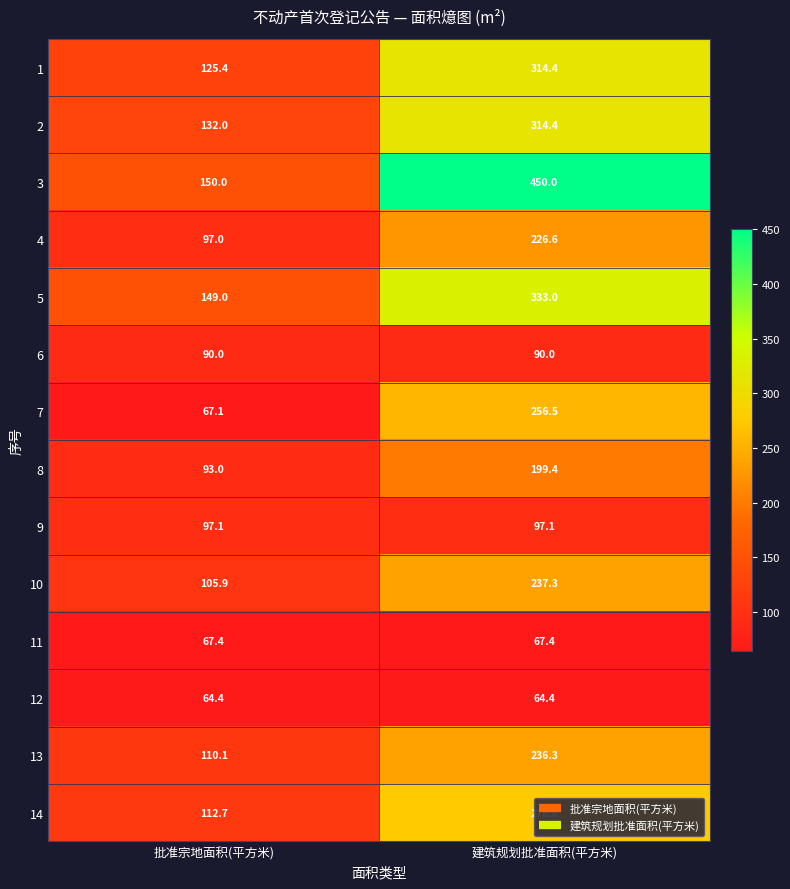

What is the total value across all series at 建筑规划批准面积(平方米)?

3163.6